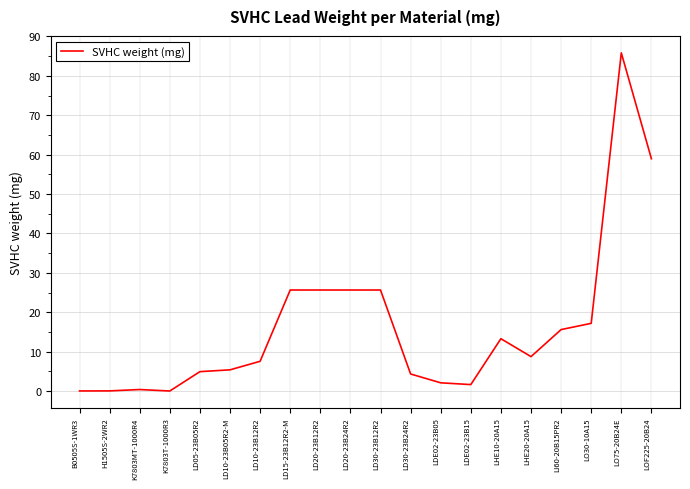

What is the difference between the maximum and minimum values?

85.8